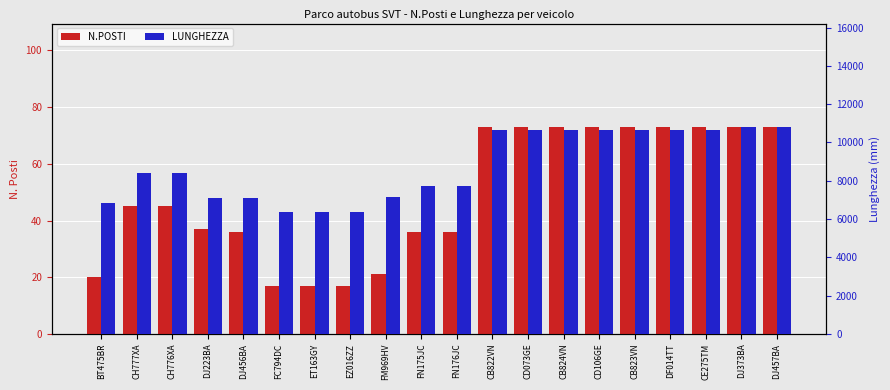

How many bars are there in total?

40